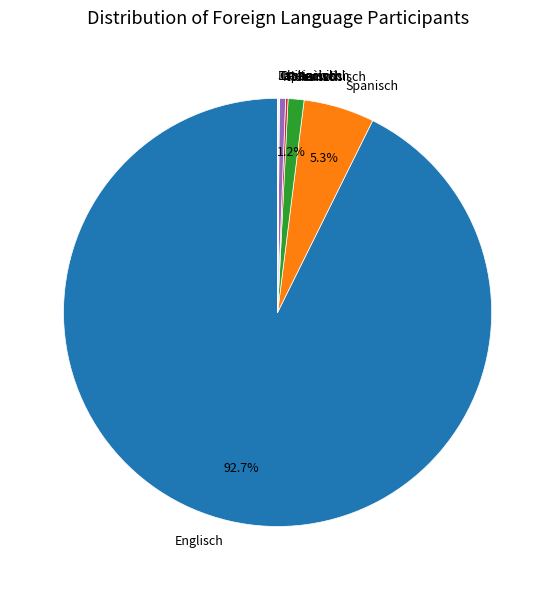

To the nearest percent, what is the average slice percentage?

11%